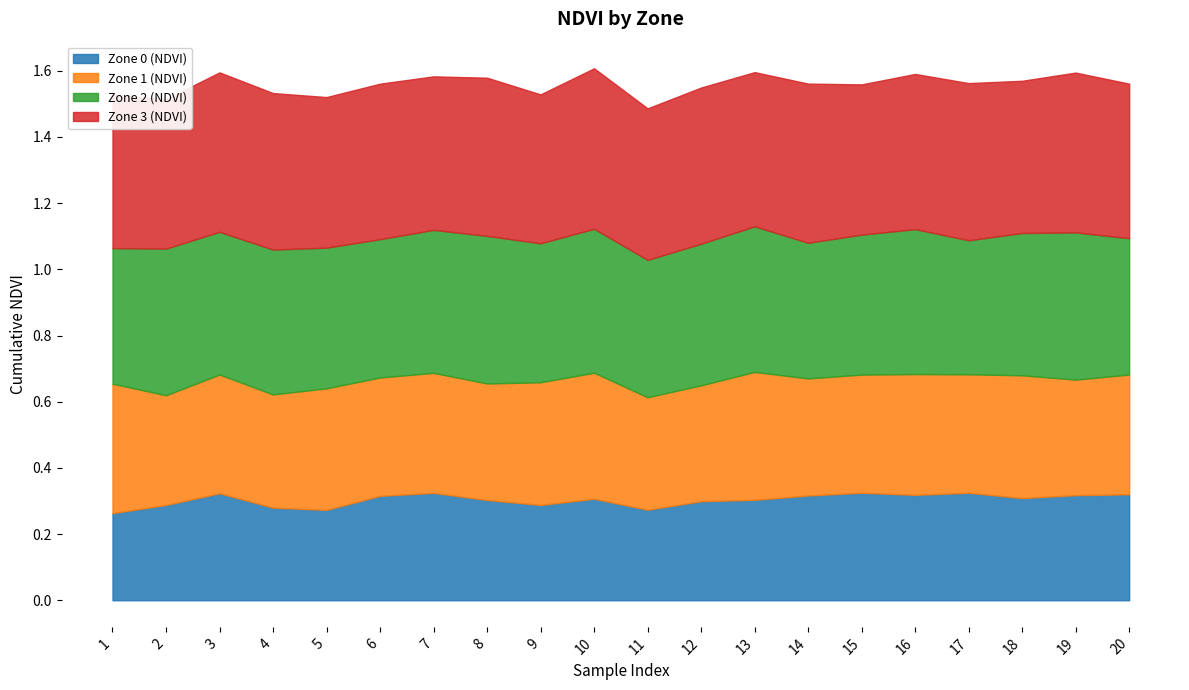

Which series changed the most between 13 and 20?

Zone 2 (NDVI)